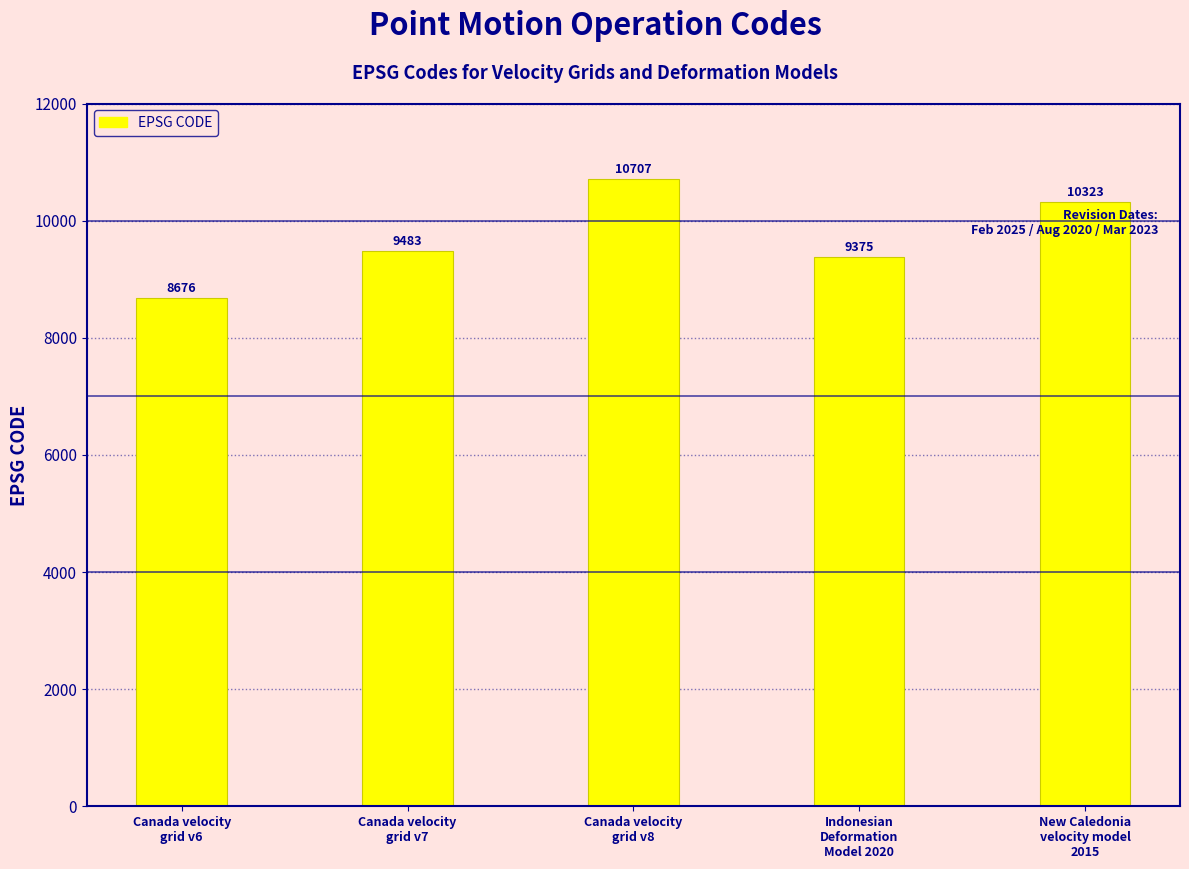

List the labels in order of value, largest first.

Canada velocity
grid v8, New Caledonia
velocity model
2015, Canada velocity
grid v7, Indonesian
Deformation
Model 2020, Canada velocity
grid v6